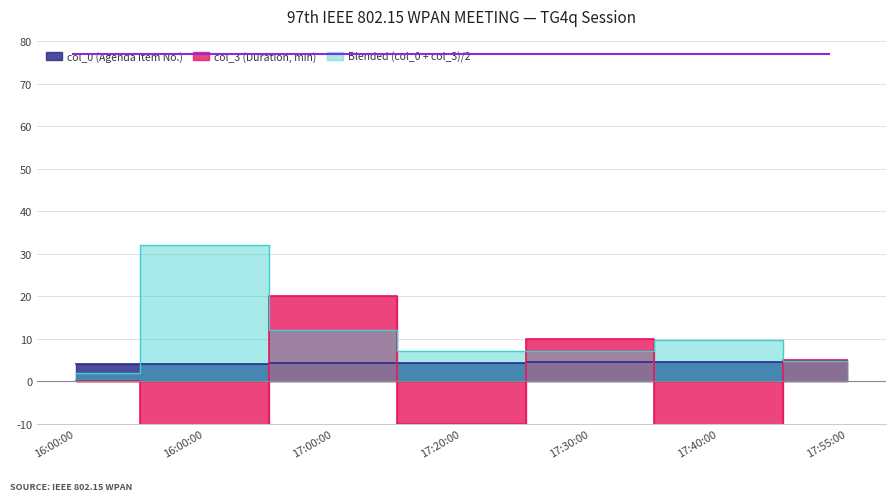

What is the label of the 1st point from the left?

16:00:00